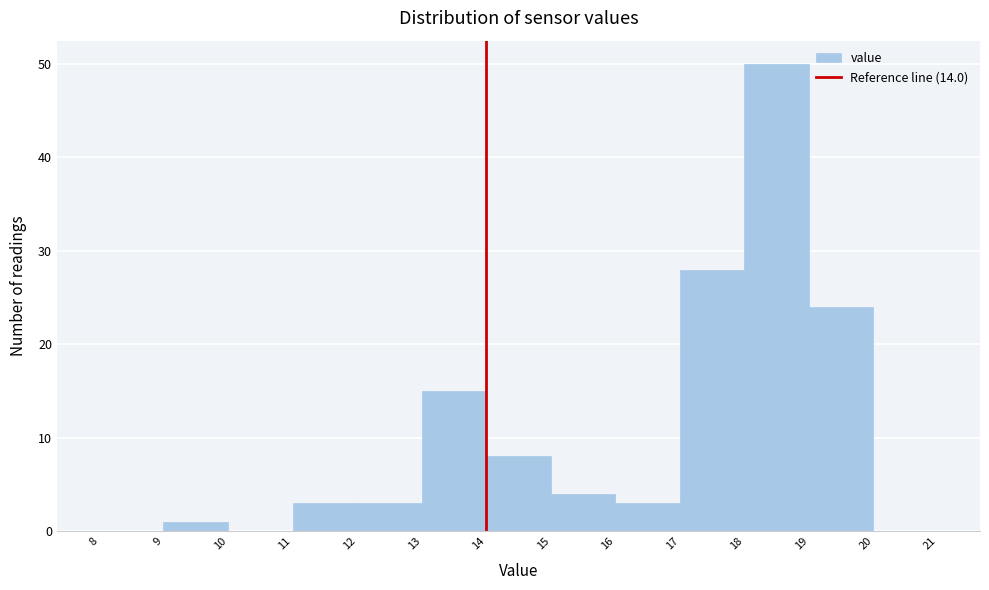

Reading left to right, list every bar in this chart as the range it spans on the x-axis followed by its height. The values are not printed on the chart, so give them approximately, as read against the axis.

8 to 9: 0
9 to 10: 1
10 to 11: 0
11 to 12: 3
12 to 13: 3
13 to 14: 15
14 to 15: 8
15 to 16: 4
16 to 17: 3
17 to 18: 28
18 to 19: 50
19 to 20: 24
20 to 21: 0